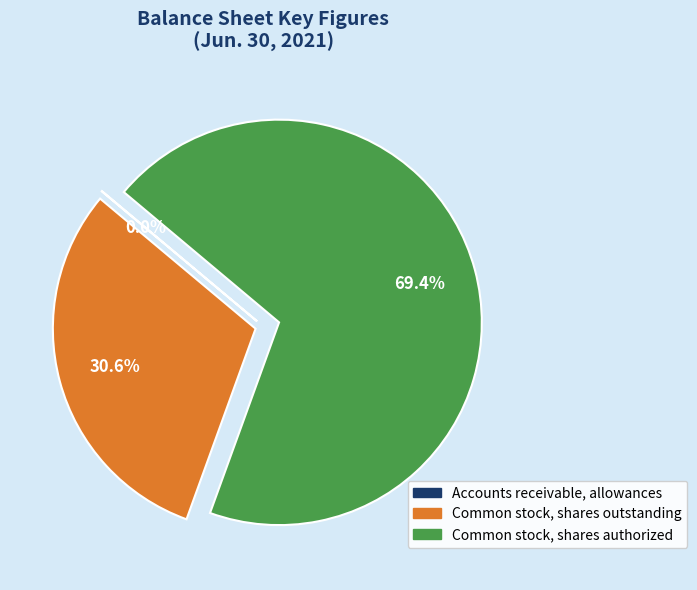

What is the largest slice in the pie chart?

Common stock, shares authorized